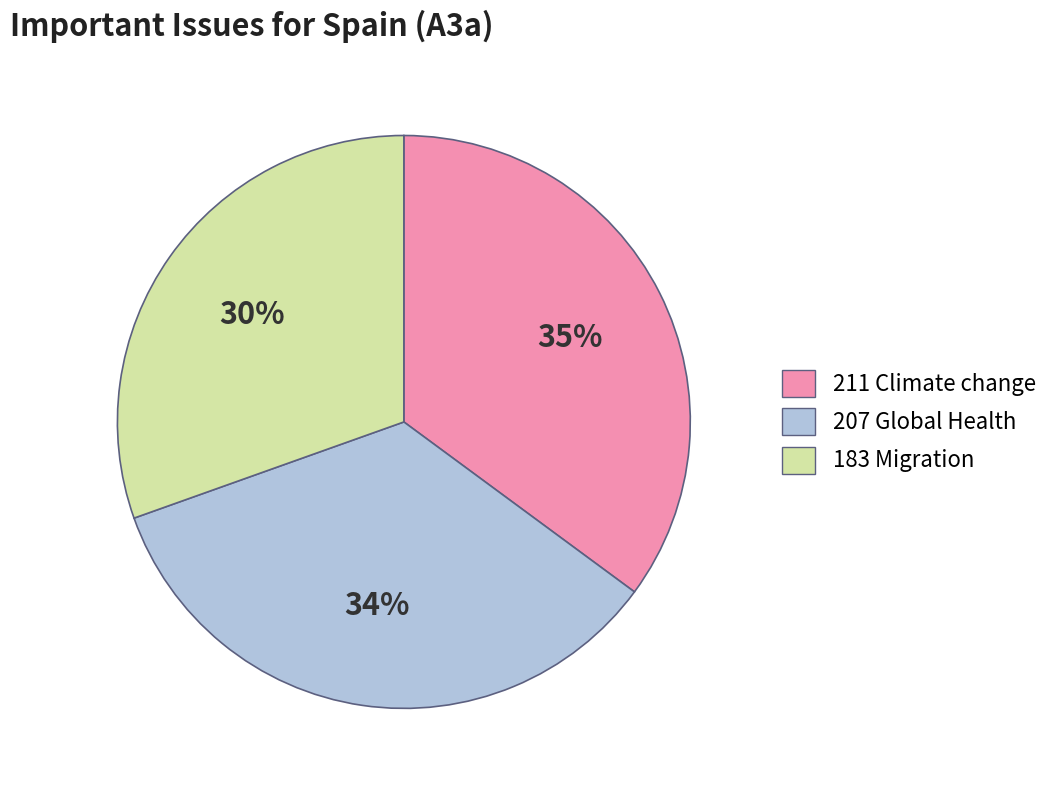

How many segments does this pie chart have?

3